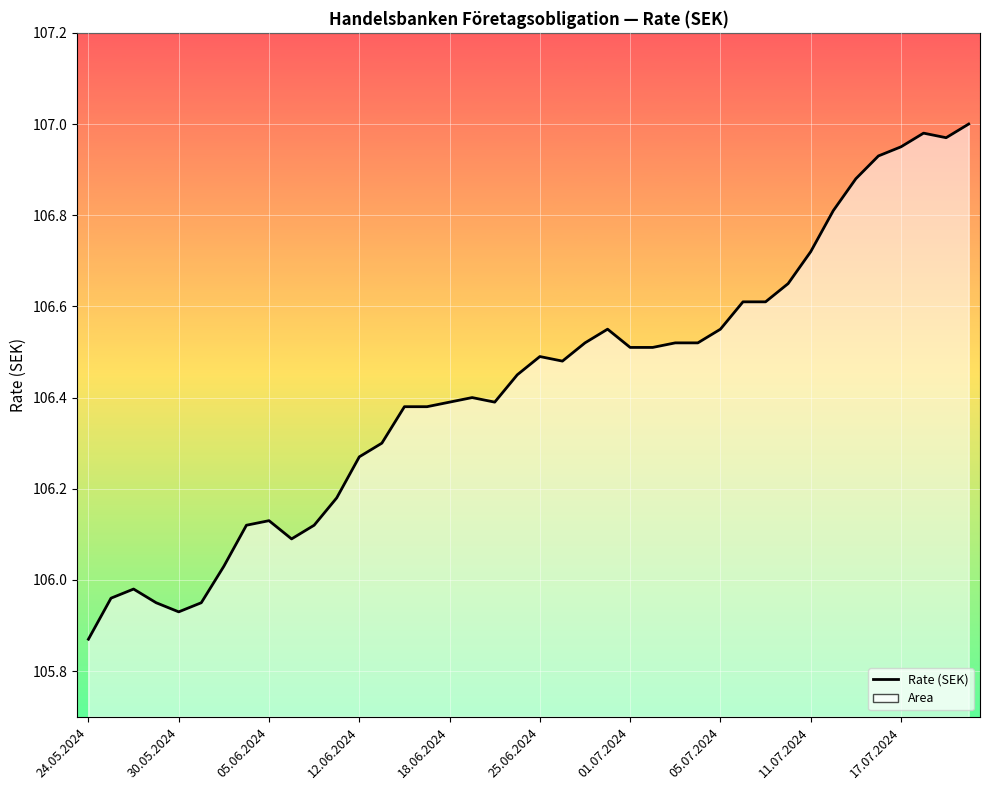

How many lines are shown in the chart?

1